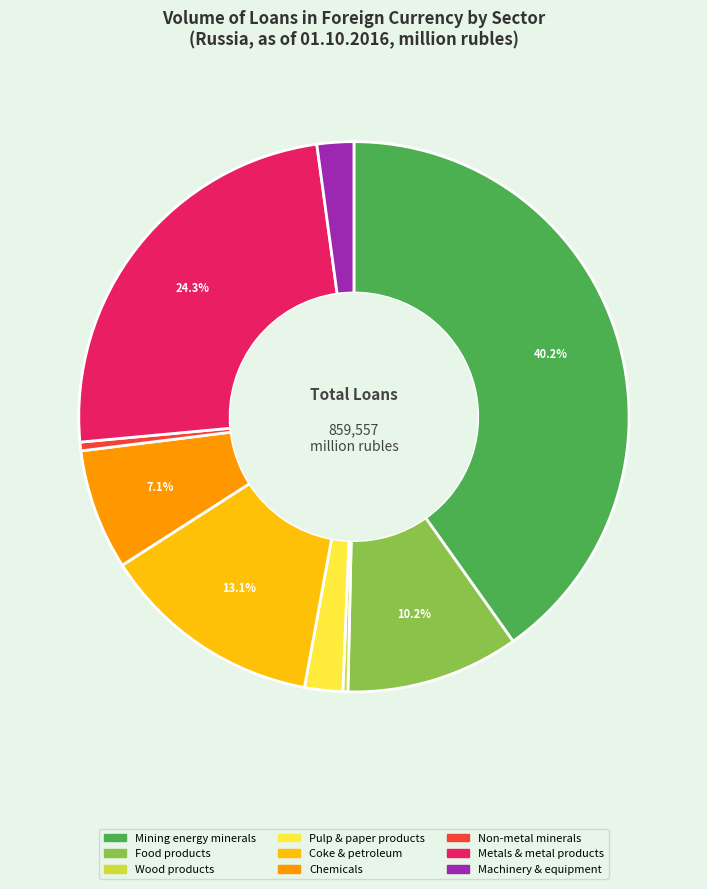

How many segments does this pie chart have?

9